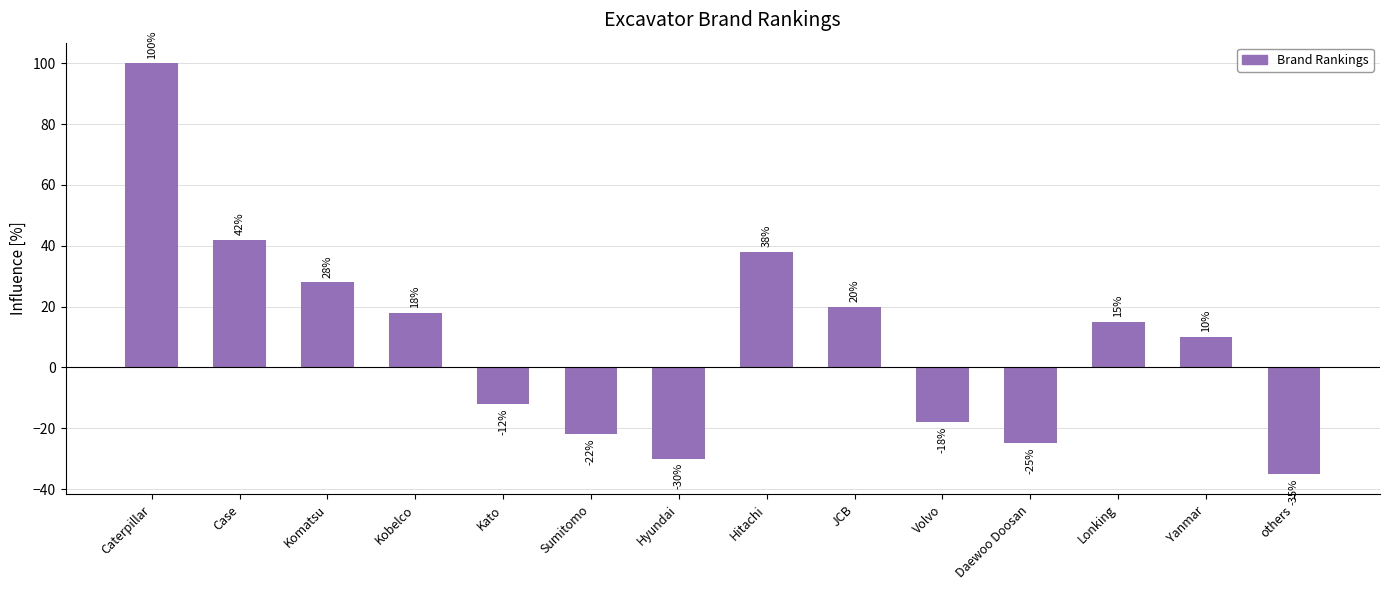

What is the greatest value displayed?

100